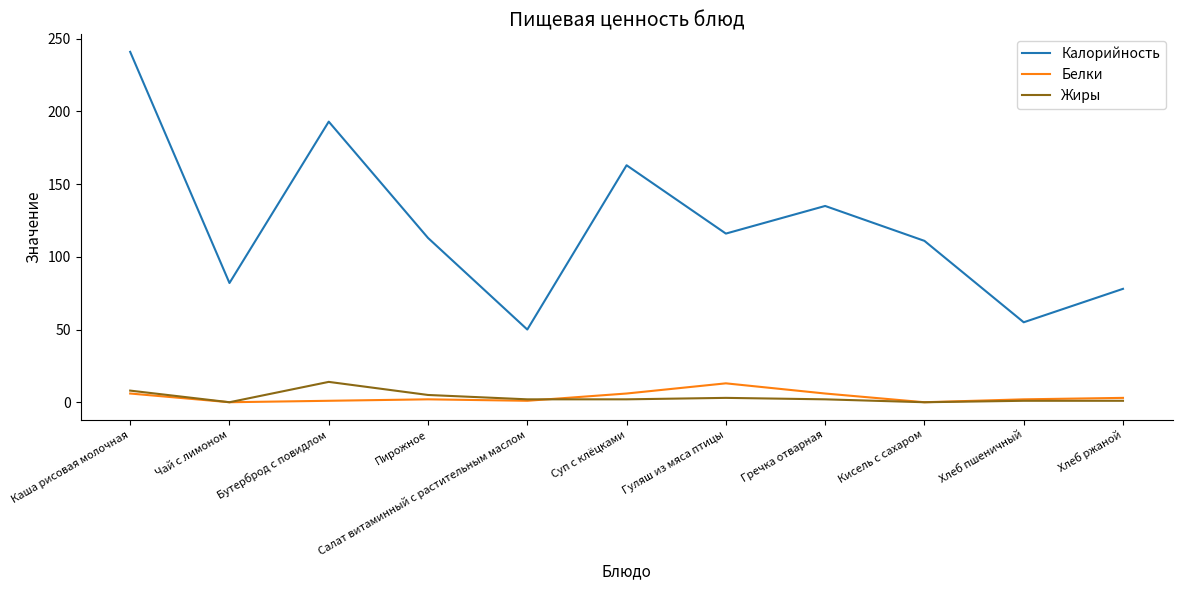

Between Чай с лимоном and Пирожное, which series saw the biggest shift?

Калорийность